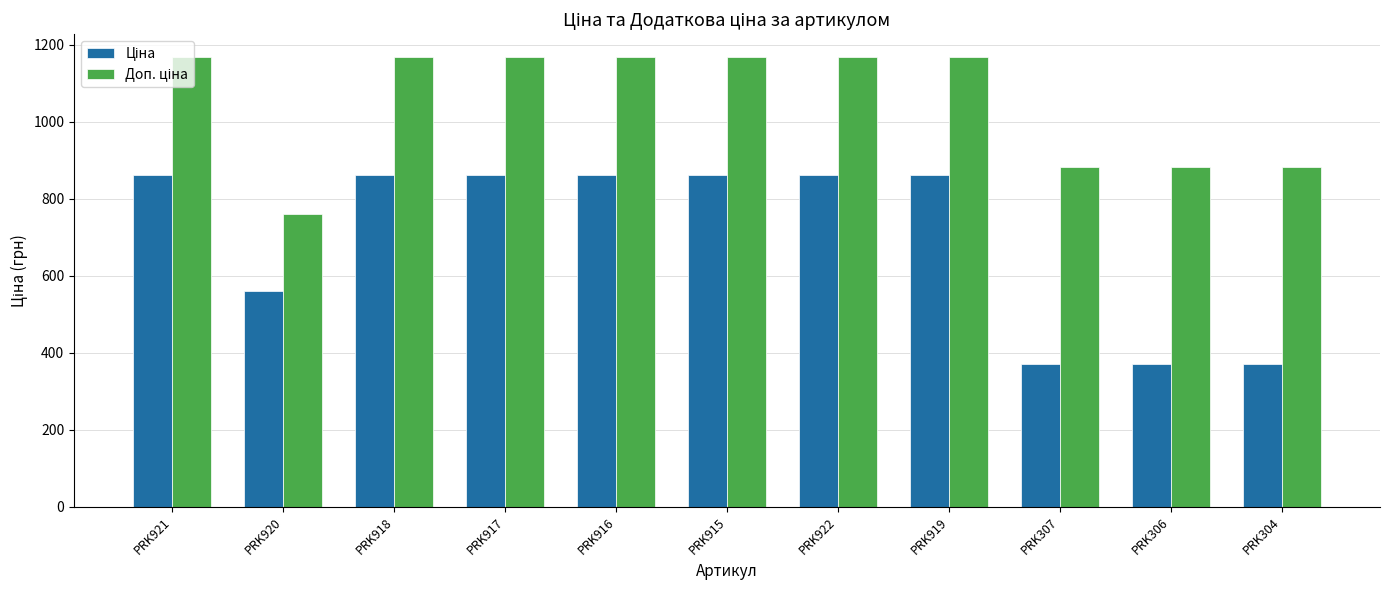

What is the difference between the highest and lowest values at PRK920?

199.2